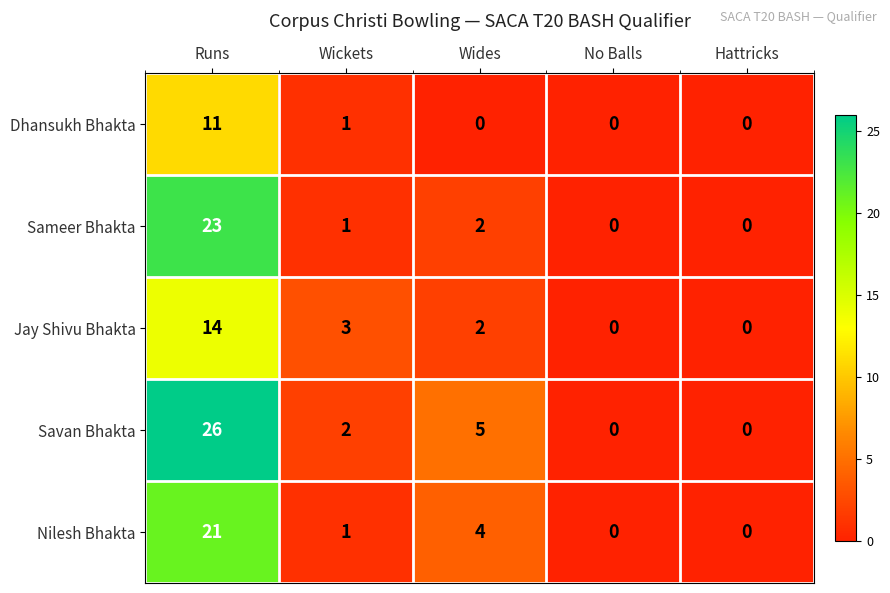

Rank the series by their maximum value, from lowest to highest.

Dhansukh Bhakta, Jay Shivu Bhakta, Nilesh Bhakta, Sameer Bhakta, Savan Bhakta